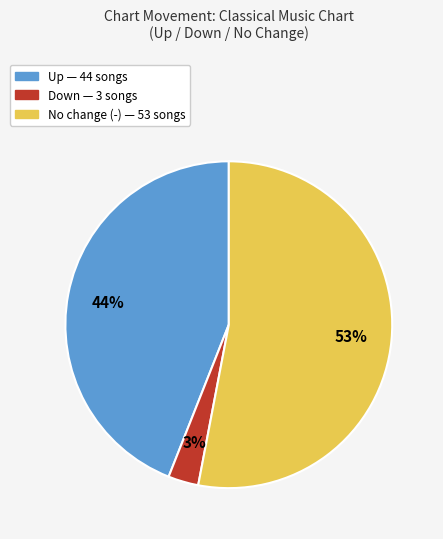

Does any single category account for the majority?

Yes